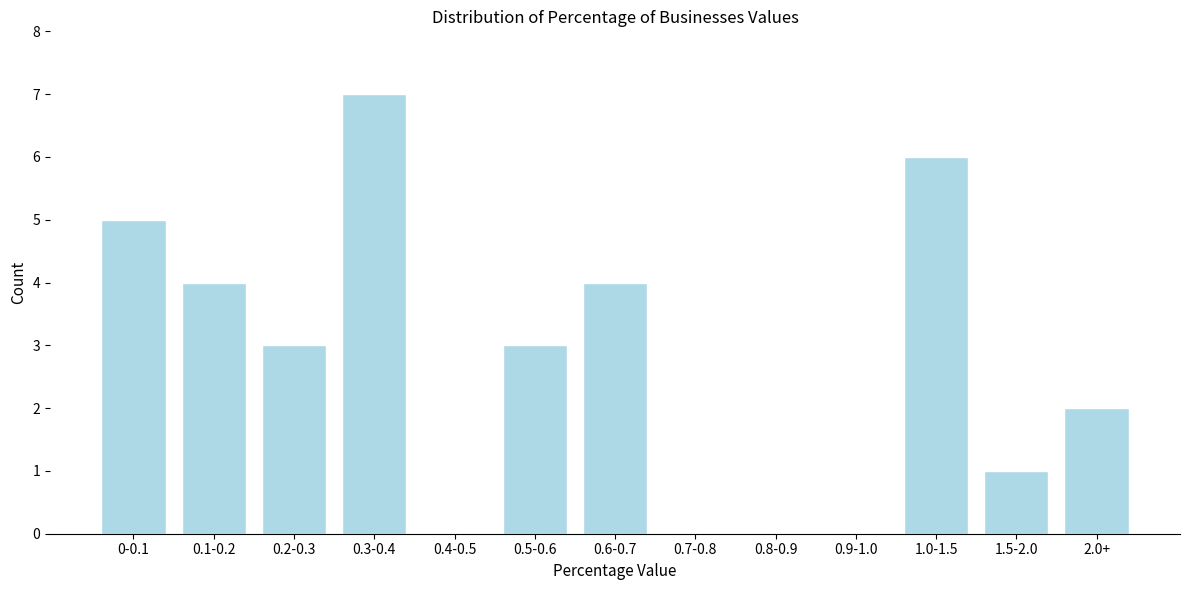

Reading left to right, what are all the values shown in this chart?

0-0.1=5	0.1-0.2=4	0.2-0.3=3	0.3-0.4=7	0.4-0.5=0	0.5-0.6=3	0.6-0.7=4	0.7-0.8=0	0.8-0.9=0	0.9-1.0=0	1.0-1.5=6	1.5-2.0=1	2.0+=2